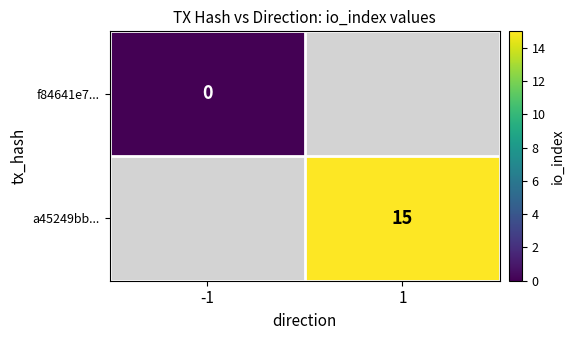

True or false: a45249bb... has a value of 15 at 1.

True